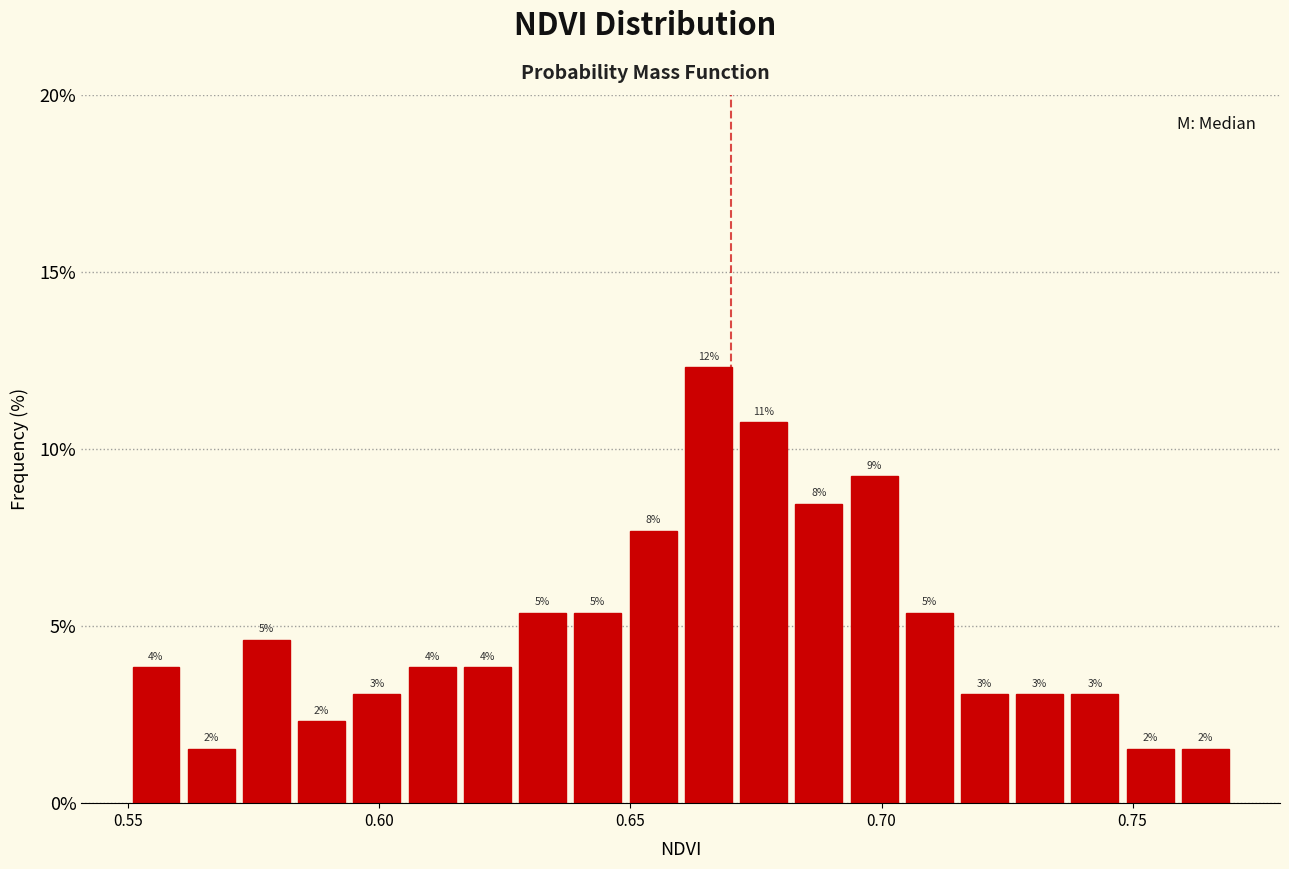

Read against the x-axis, roughly where is the centre of the tallest bar?

0.665